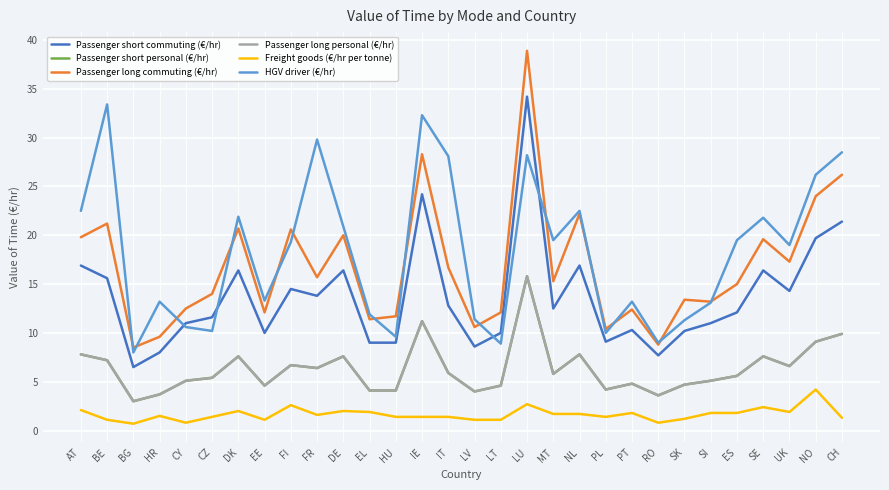

True or false: Freight goods (€/hr per tonne) has a value of 1.8 at SI.

True